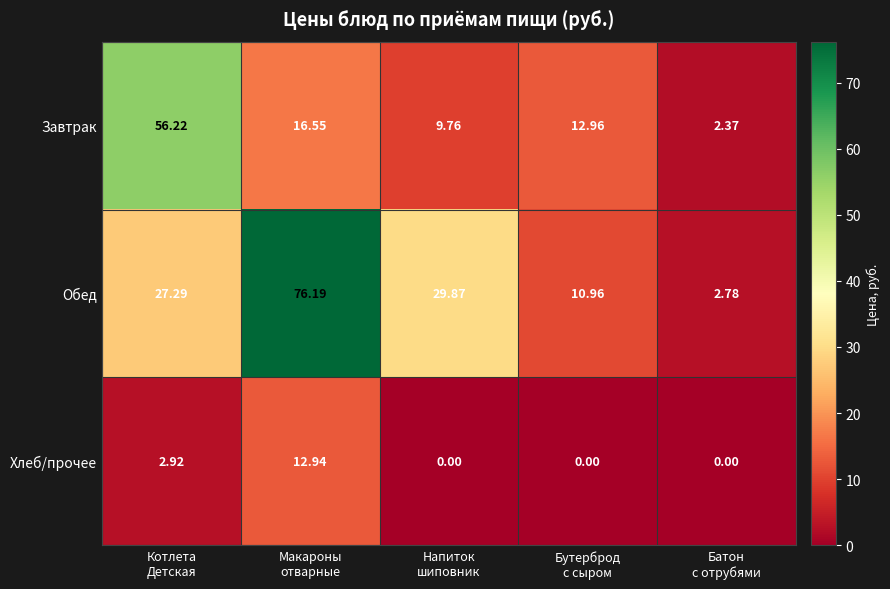

List the series in order of their overall mean, highest first.

Обед, Завтрак, Хлеб/прочее